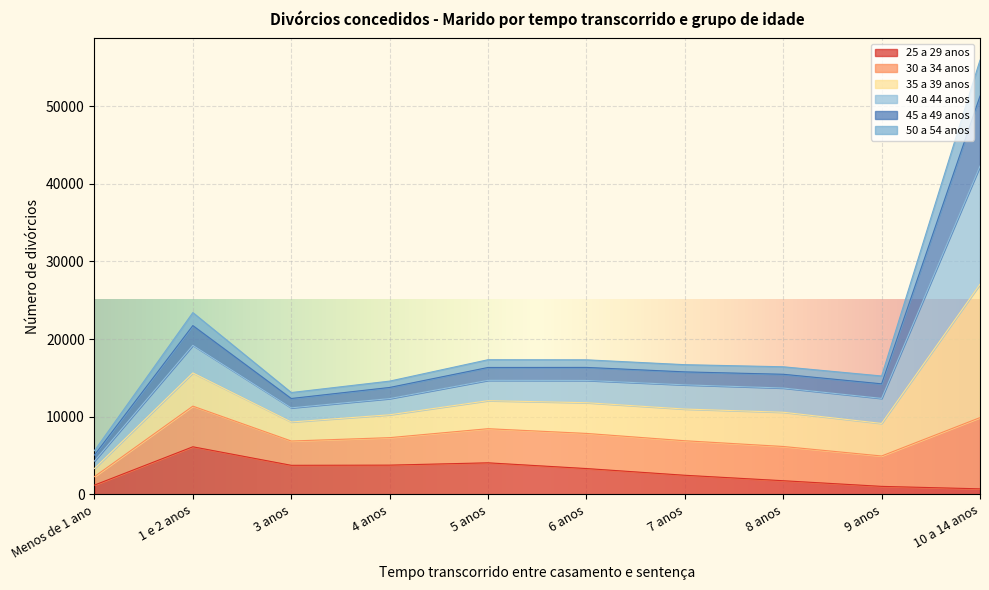

At which category is the sum across all series the highest?

10 a 14 anos